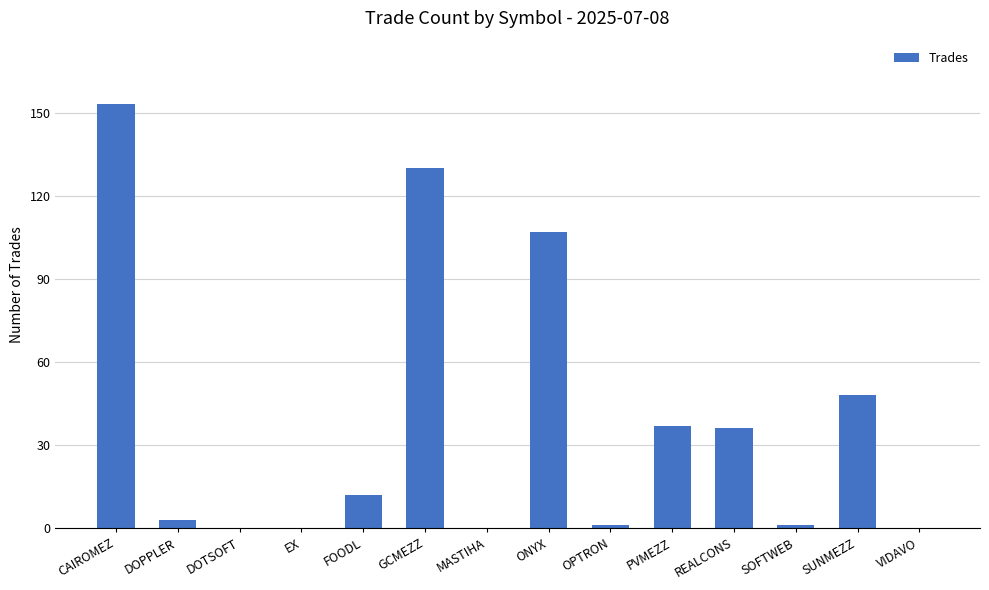

What is the change in value from ONYX to REALCONS?

-71